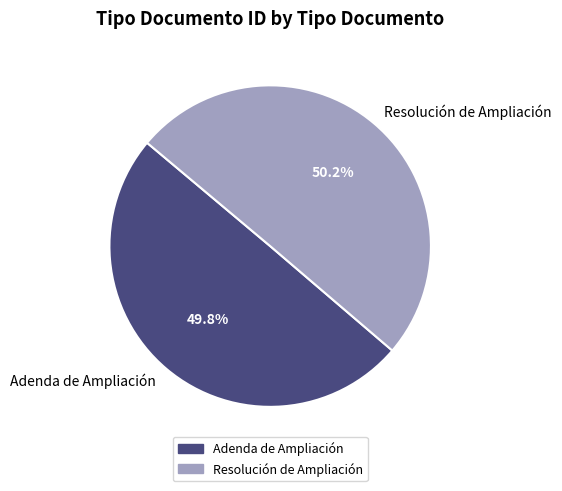

To the nearest percent, what percentage of the pie is Adenda de Ampliación?

50%